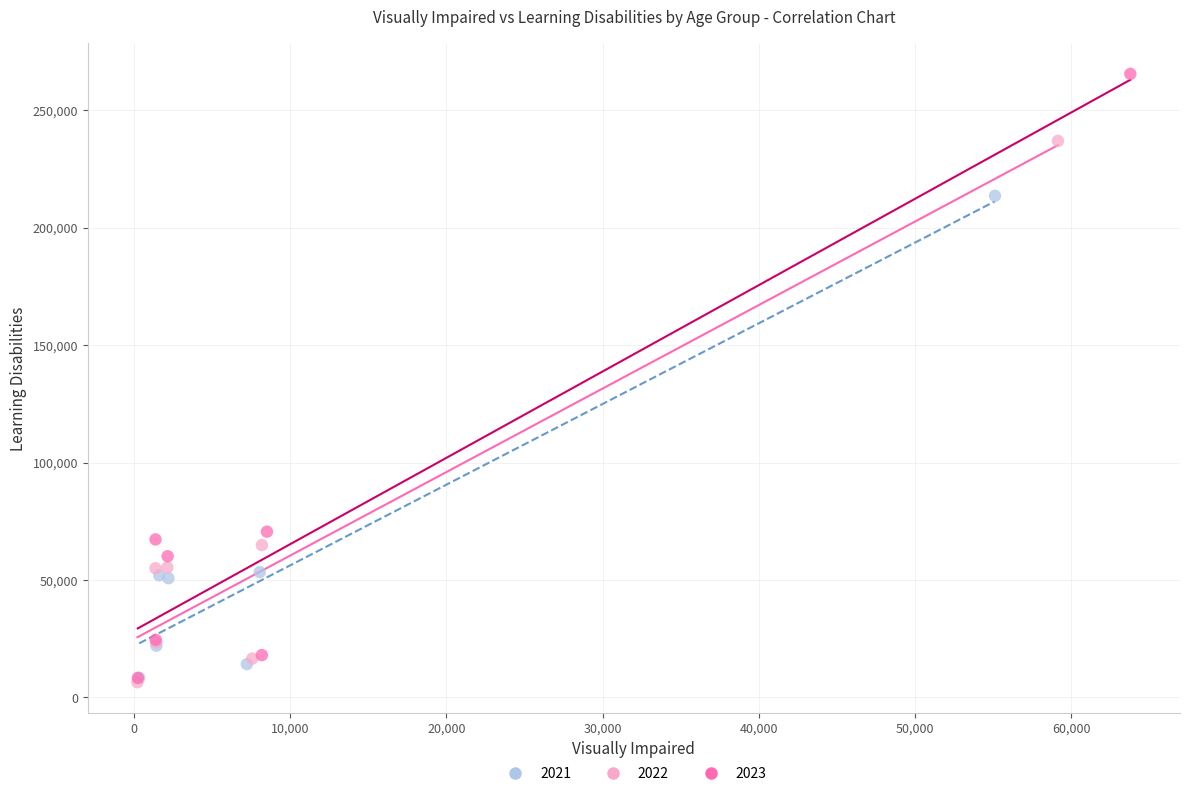

Which series has the largest Y range (max minus min)?

2023